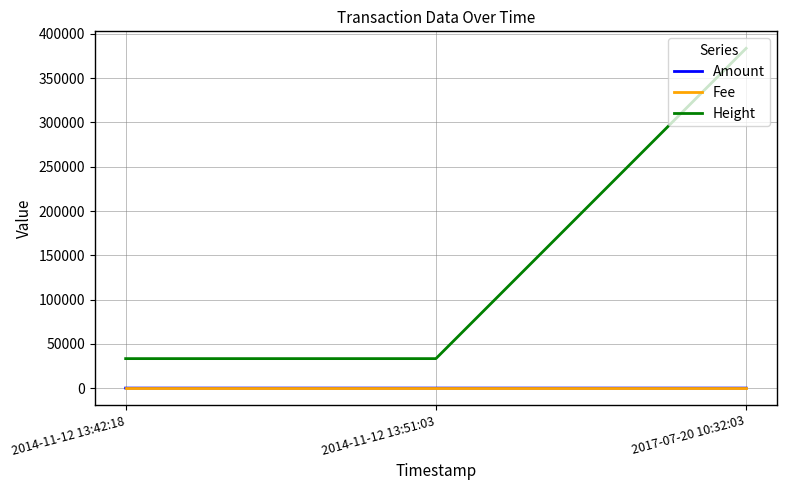

Which series has the widest spread of values?

Height